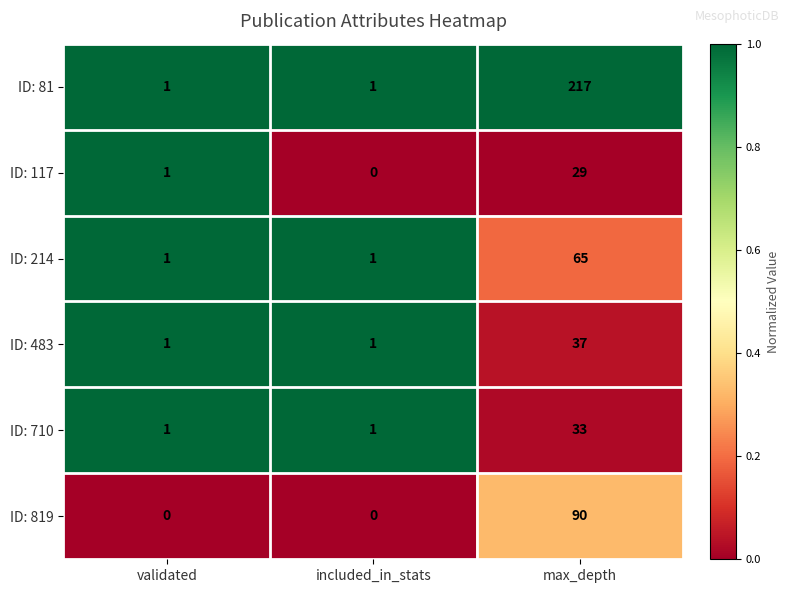

Reading left to right, extract all data points from this chart.

ID: 81: 1	1	217
ID: 117: 1	0	29
ID: 214: 1	1	65
ID: 483: 1	1	37
ID: 710: 1	1	33
ID: 819: 0	0	90